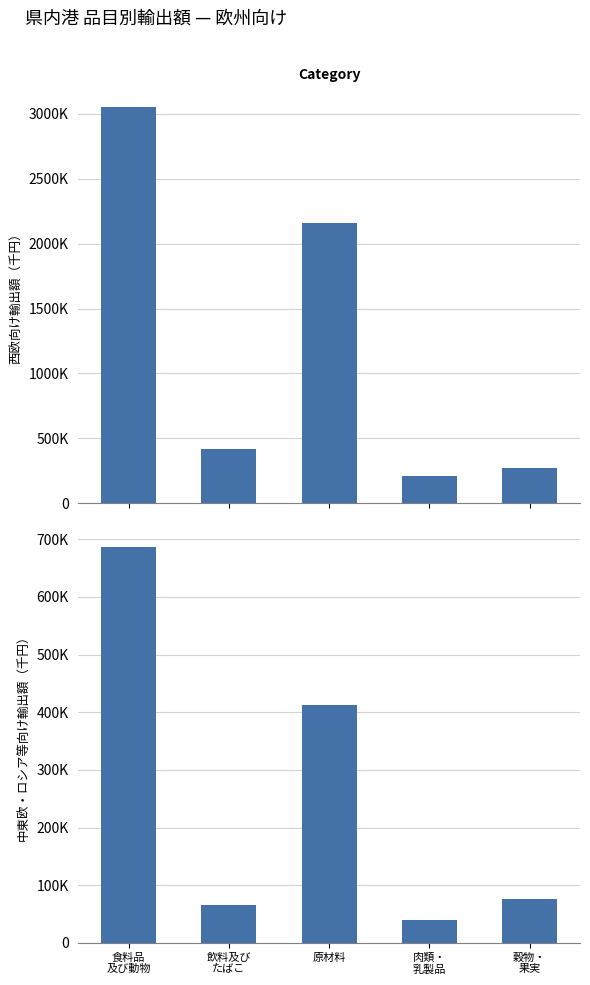

Count the number of data series in this chart.

2